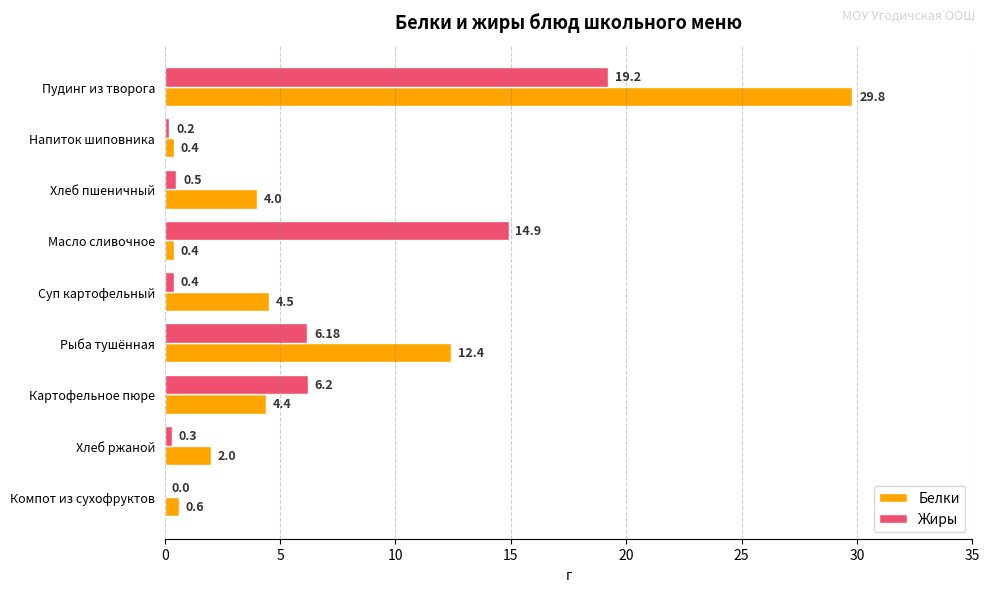

Between Картофельное пюре and Компот из сухофруктов, which series saw the biggest shift?

Жиры